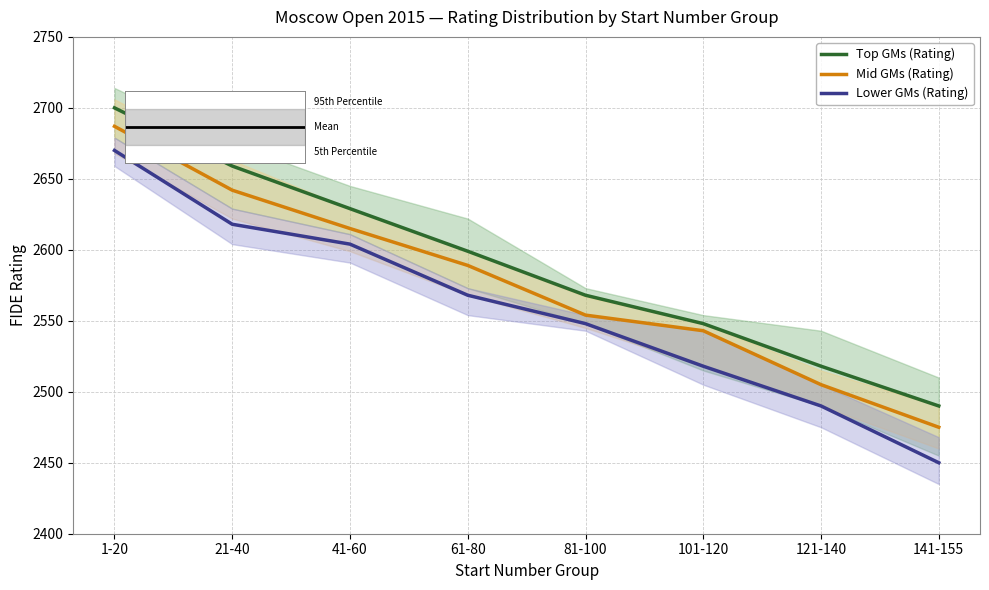

True or false: Top GMs (Rating) has a value of 2568 at 81-100.

True